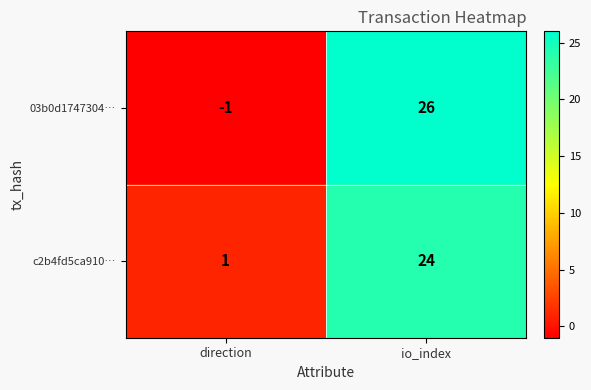

What is the difference between the maximum and minimum values in the 03b0d1747304… series?

27